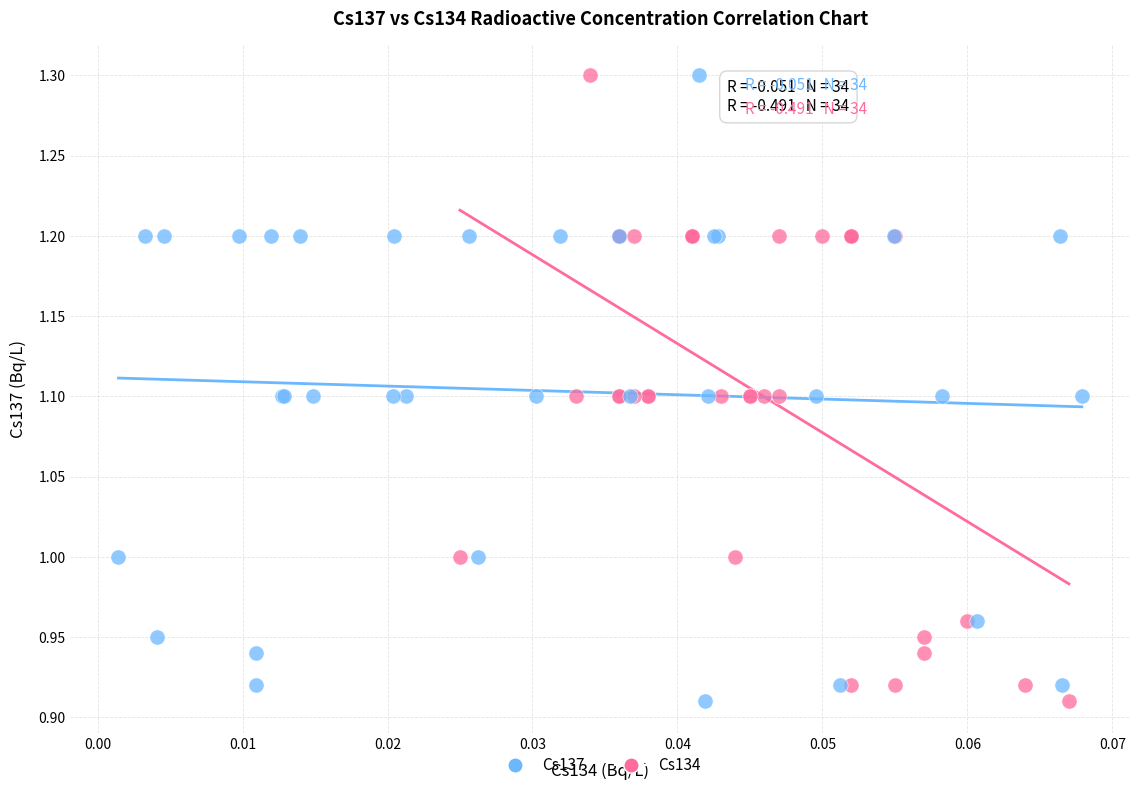

What are all the series names shown in the legend?

Cs137, Cs134